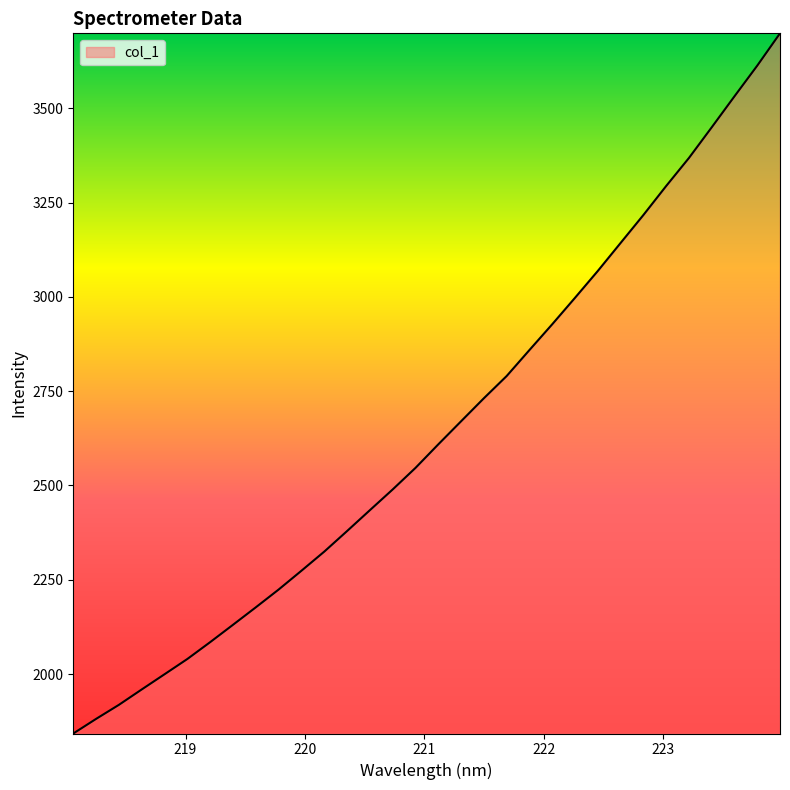

What is the difference between the maximum and minimum values?

1856.7